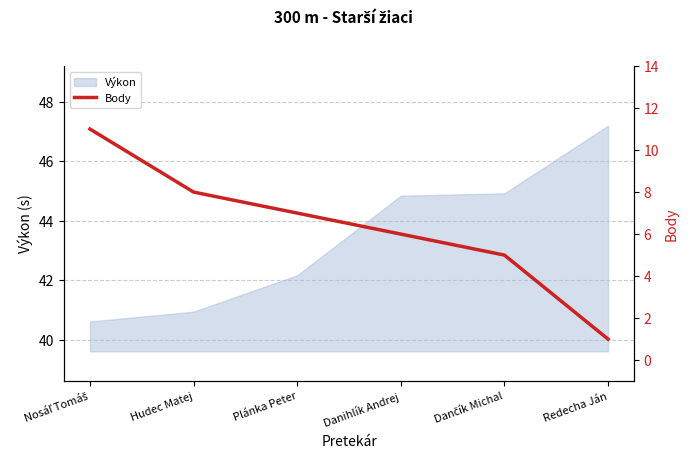

How many lines are shown in the chart?

1